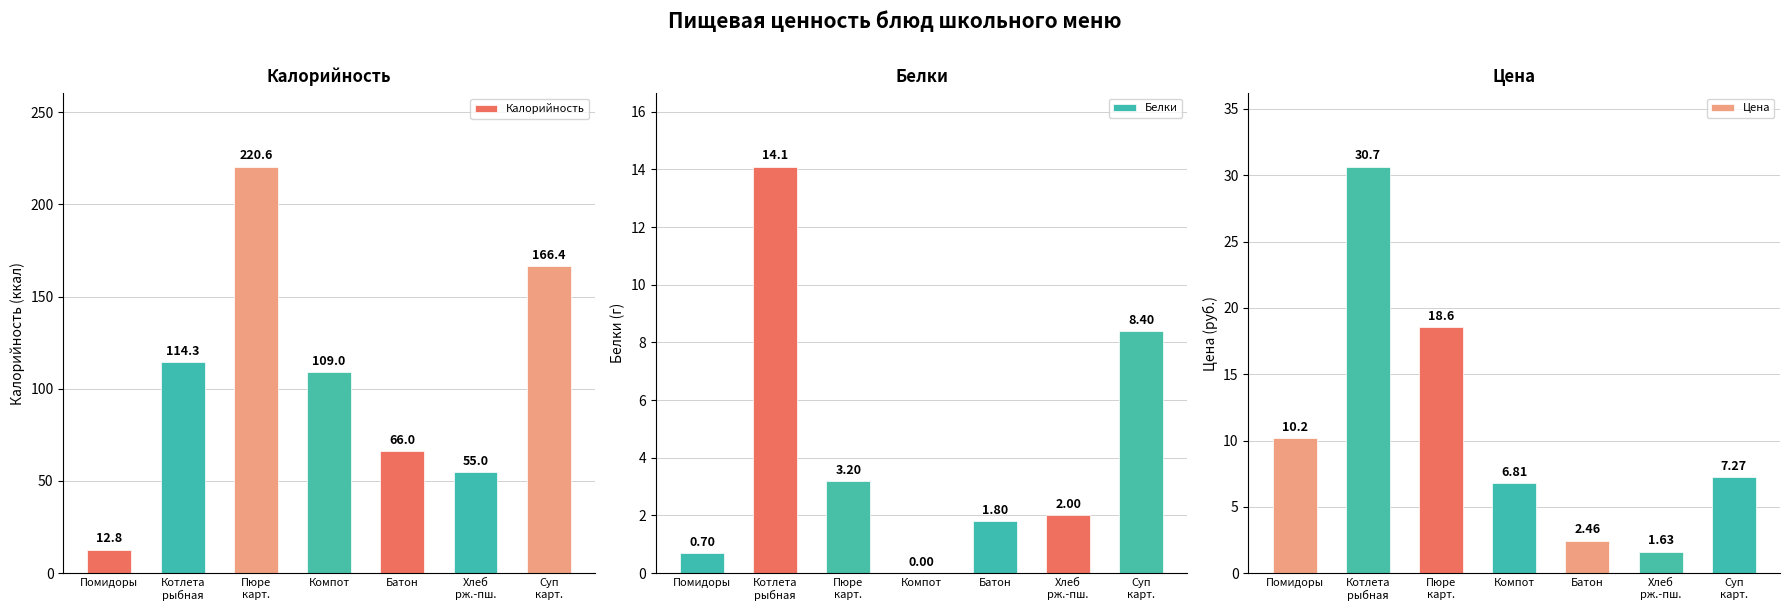

How many categories are shown in the chart?

7